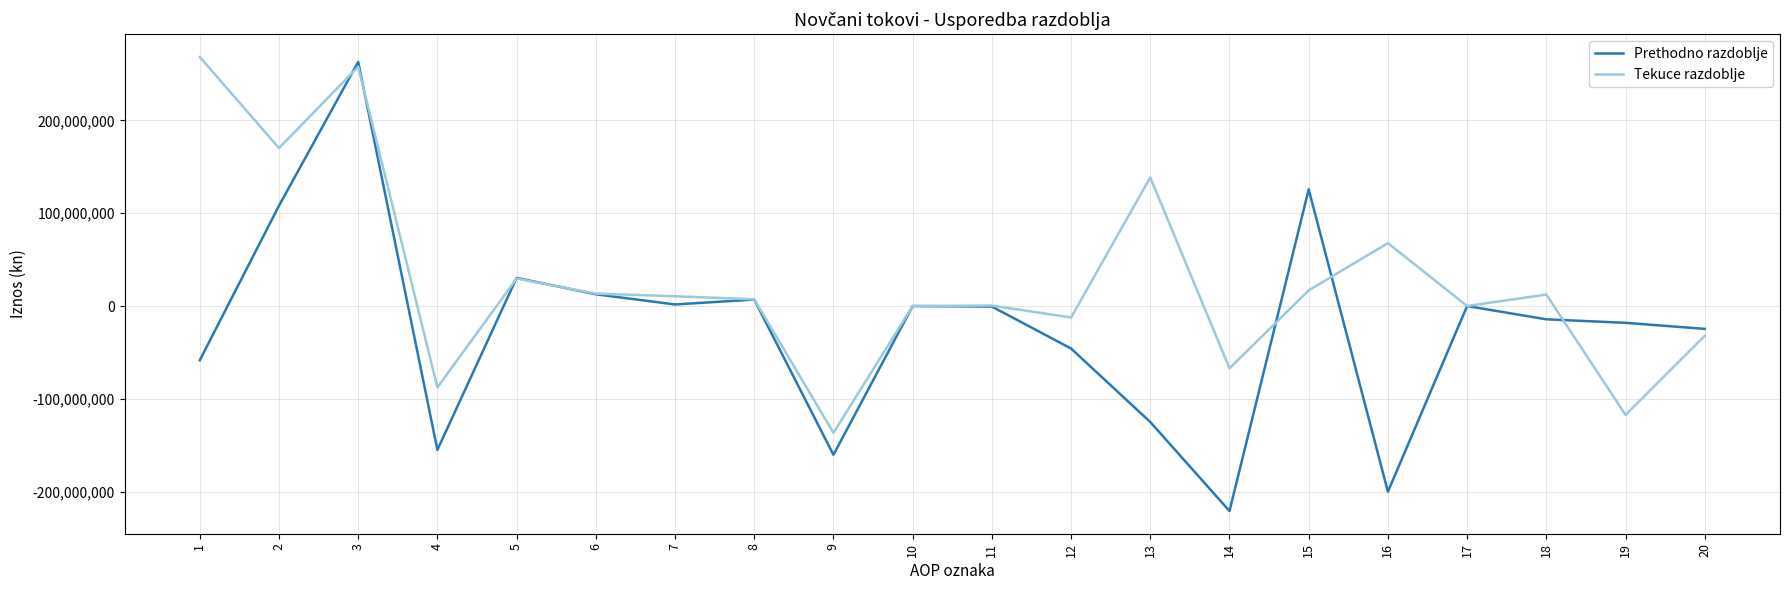

At 15, list the series in order from smallest to largest.

Tekuce razdoblje, Prethodno razdoblje